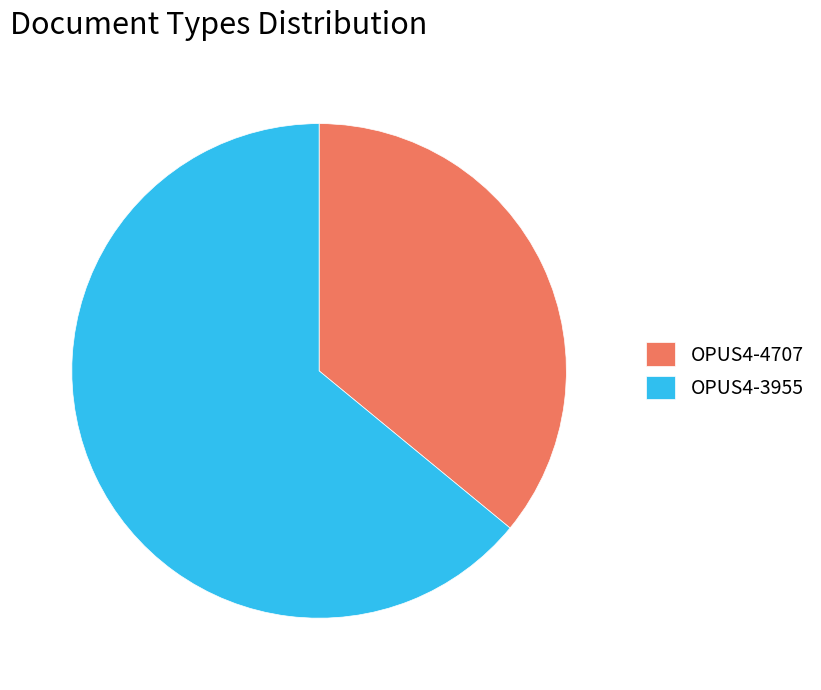

Rank the categories by value from highest to lowest.

OPUS4-3955, OPUS4-4707